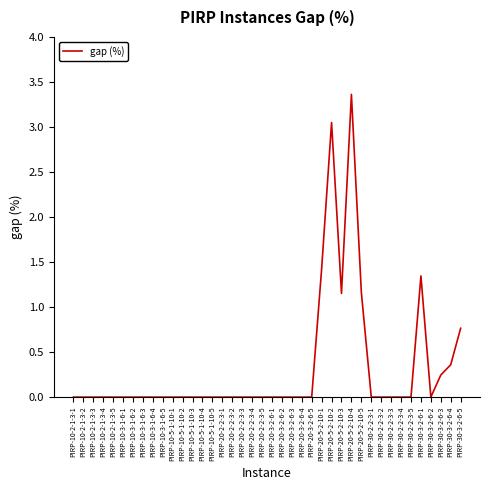

The chart shows a value of 1.9 at PIRP-10-2-1-3-1. True or false?

False